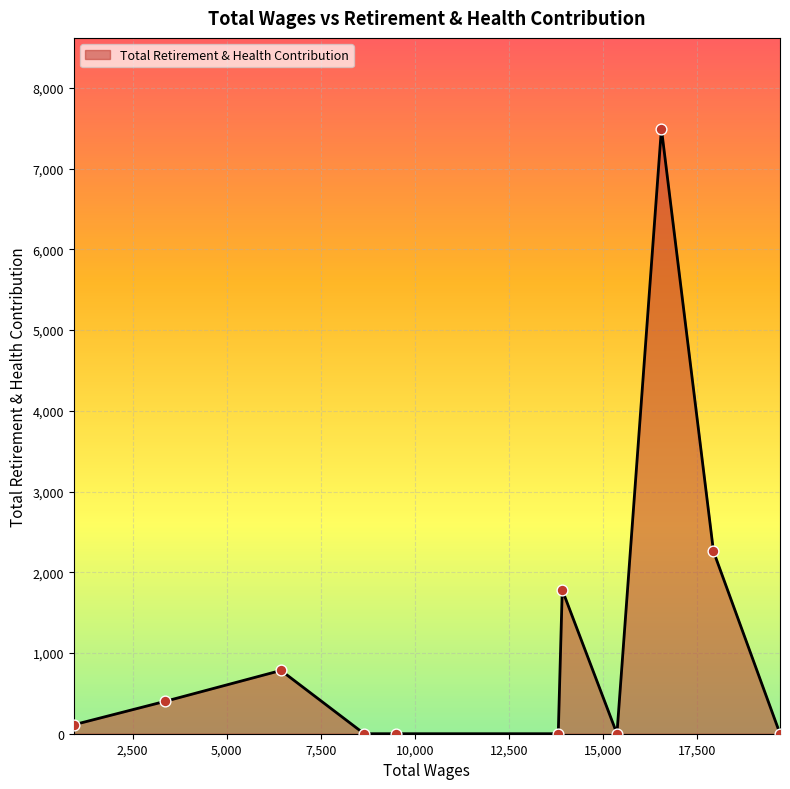

What is the difference between the maximum and minimum values?

7496